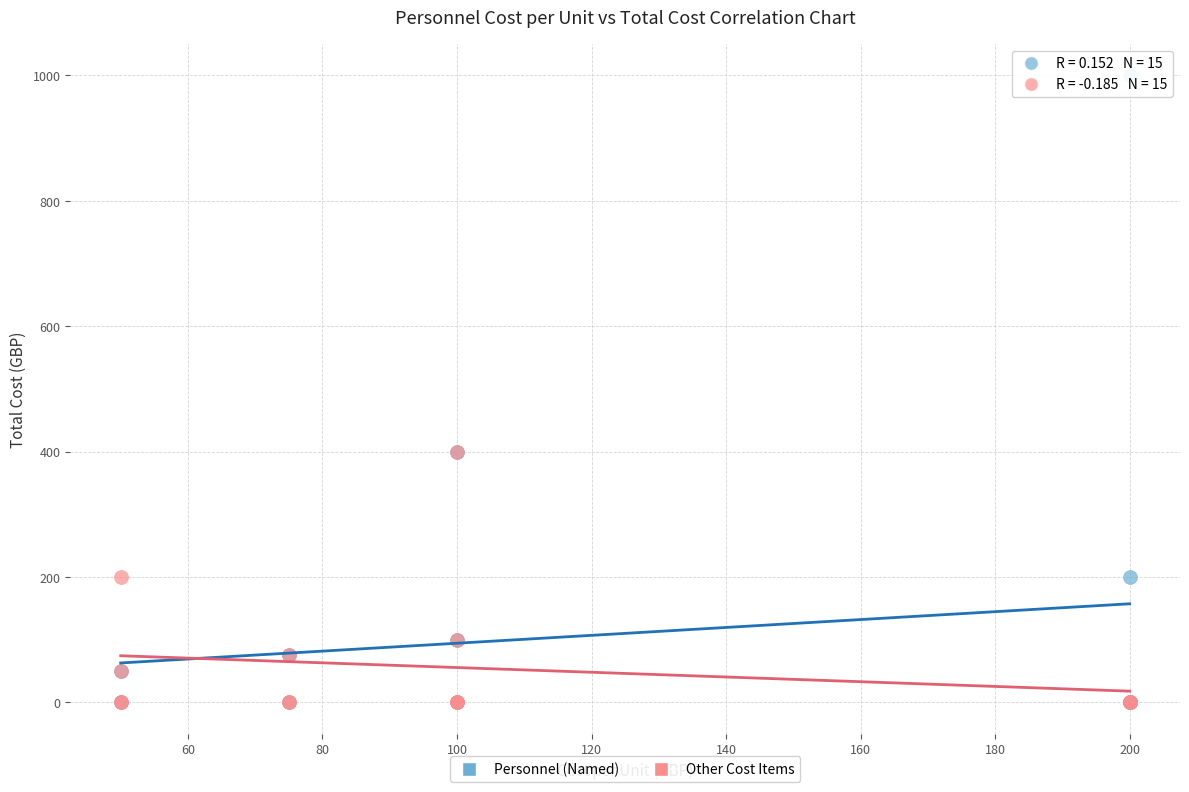

Which series reaches the maximum Y coordinate?

Personnel (Named)